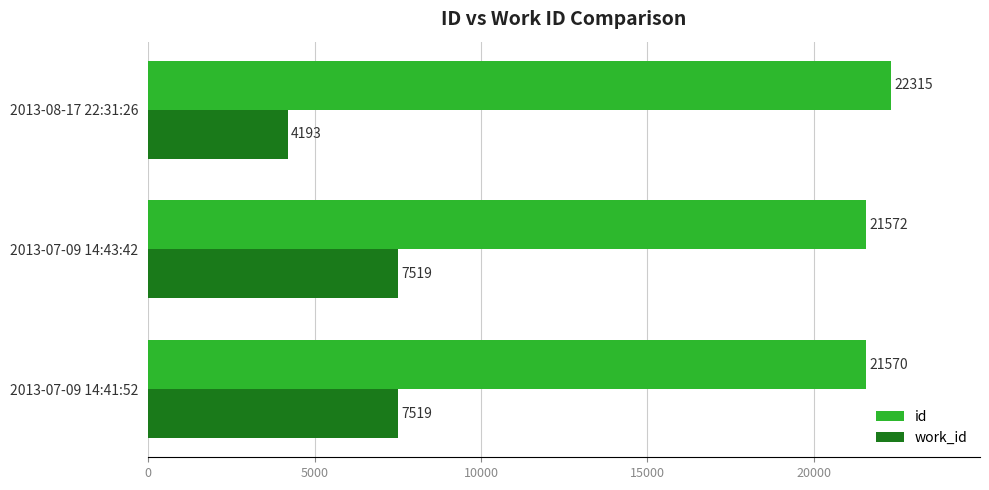

What is the sum of all work_id values?

19231